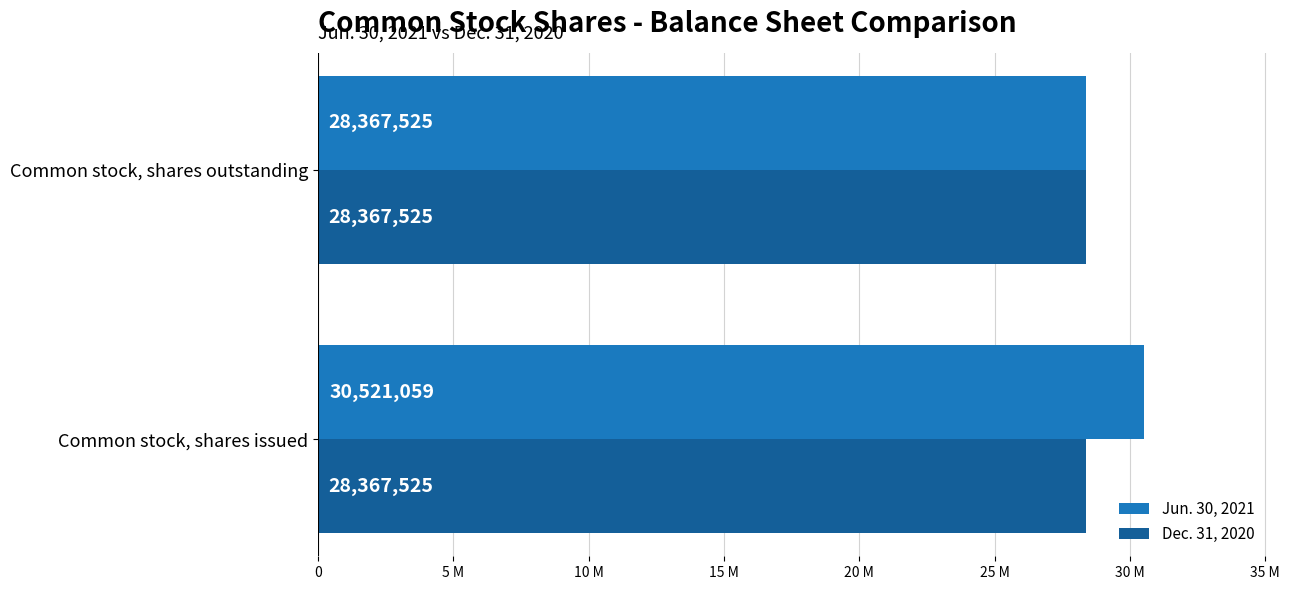

What is the difference between the maximum and minimum values in the Jun. 30, 2021 series?

2153534.0